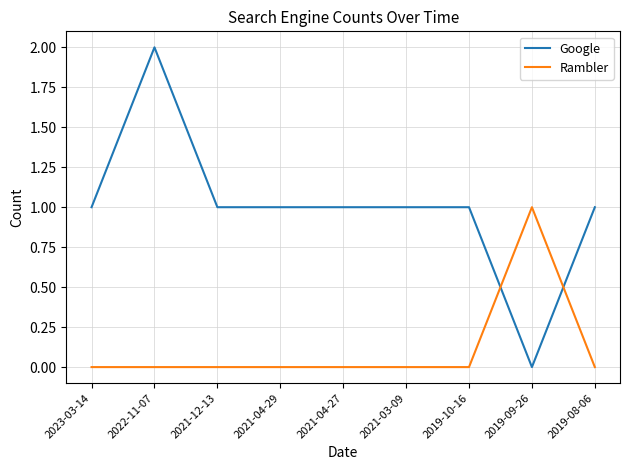

At which category is the sum across all series the highest?

2022-11-07